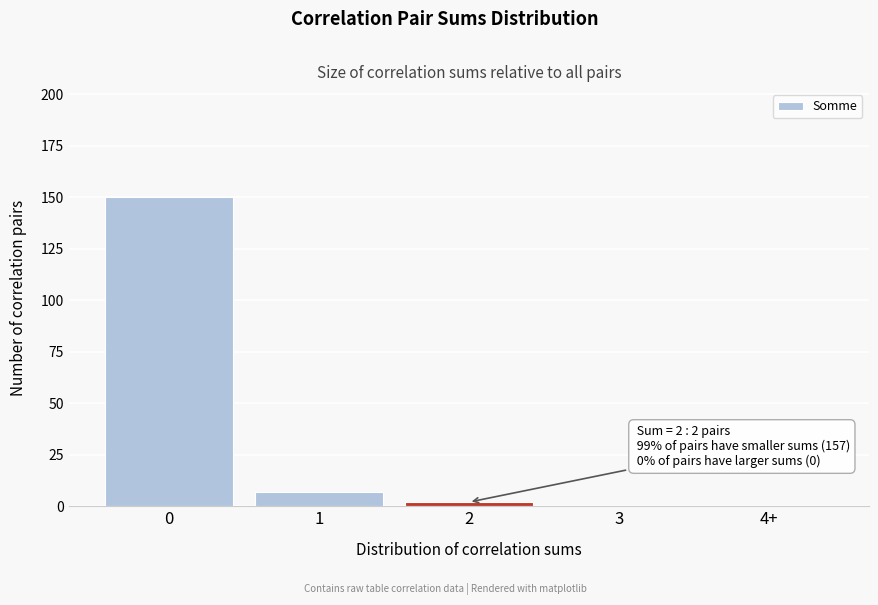

Reading right to left, list all the values displayed in this chart.

4+=0	3=0	2=2	1=7	0=150